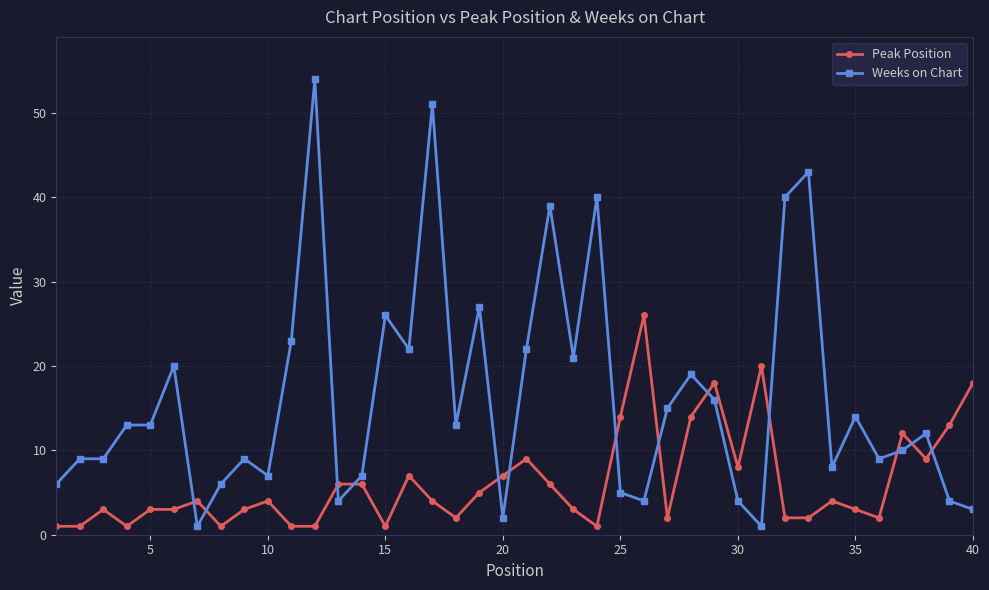

How many categories are shown in the chart?

40